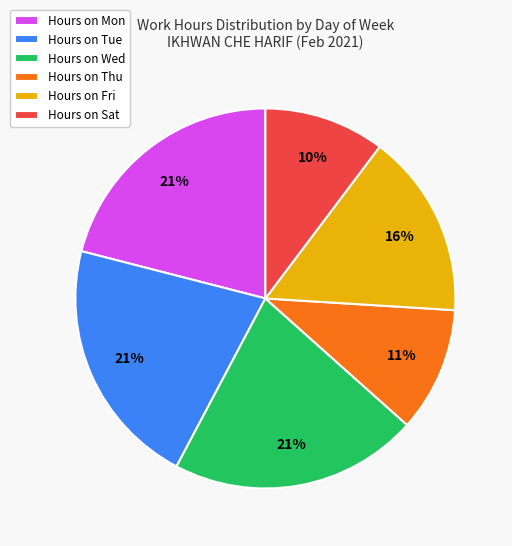

Approximately how many times larger is the value at Hours on Wed compared to Hours on Sat?

2.1